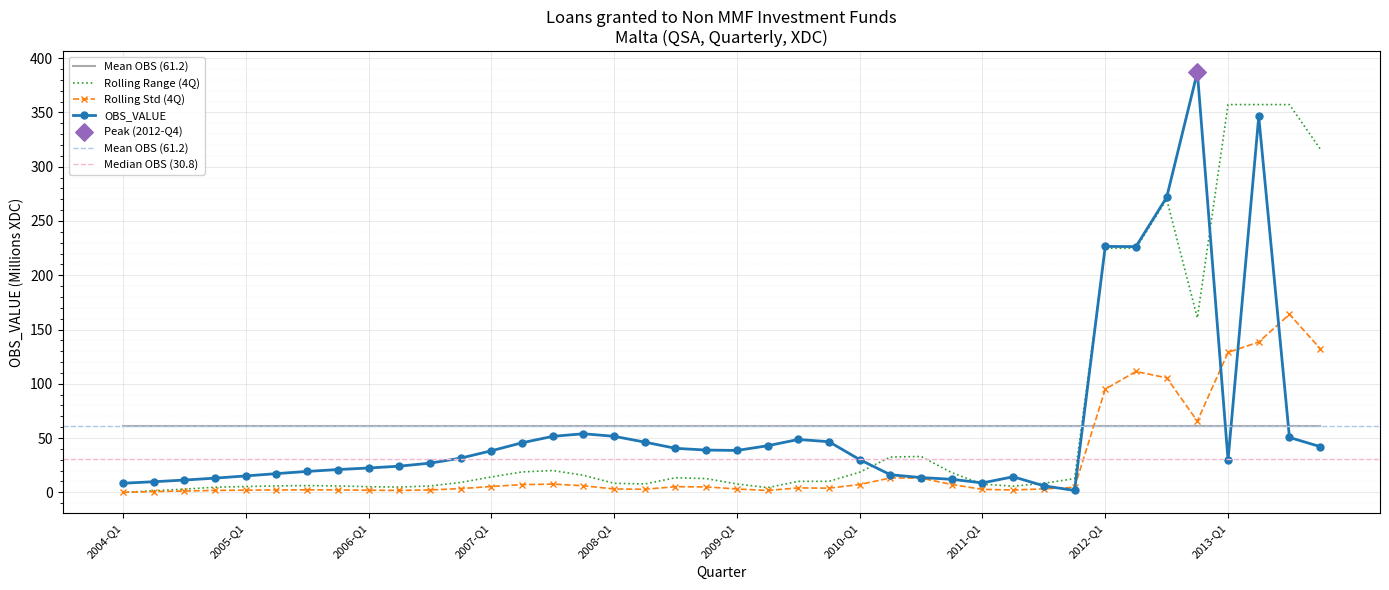

Approximately how many times larger is the value at 2006-Q2 compared to 2006-Q4?

0.8